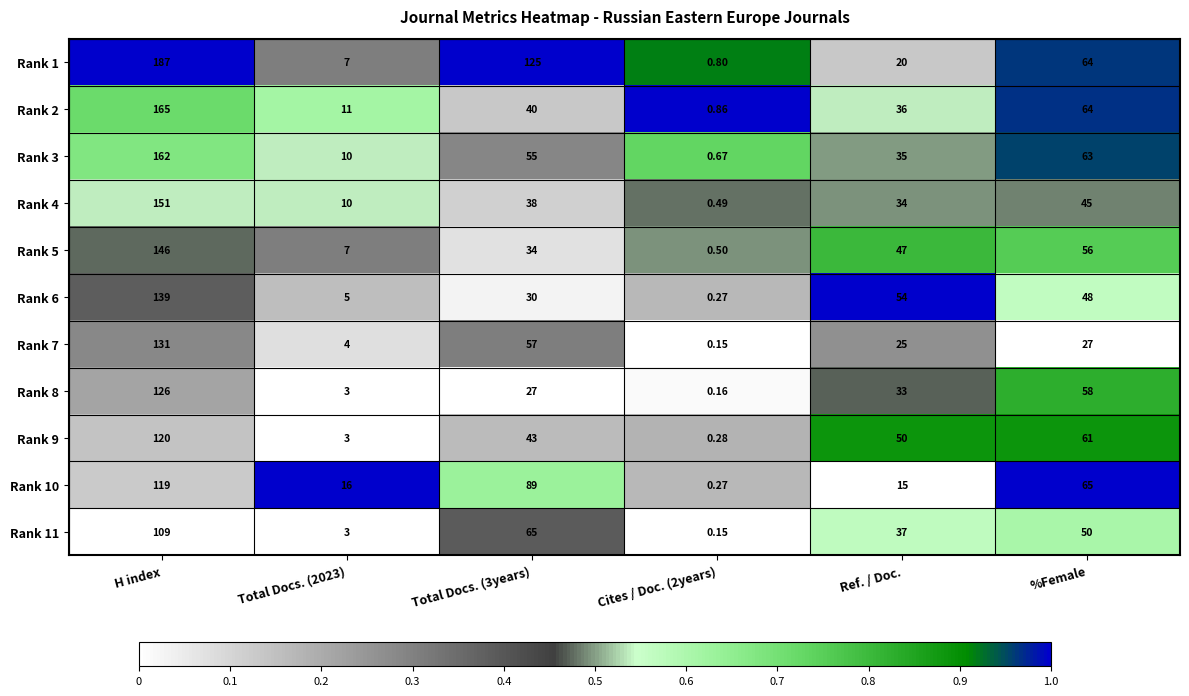

Which label corresponds to the largest value in the chart?

H index